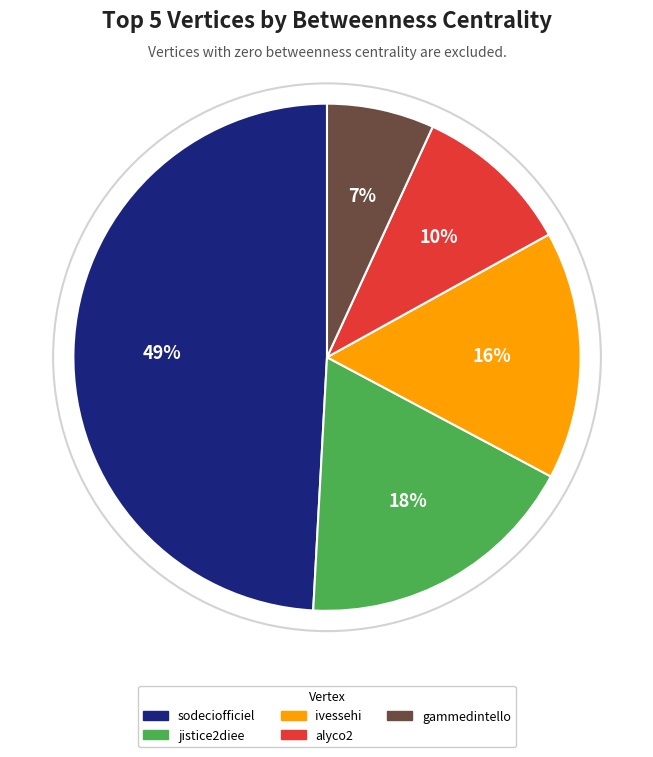

To the nearest percent, what is the difference between the alyco2 and jistice2diee slice percentages?

8%